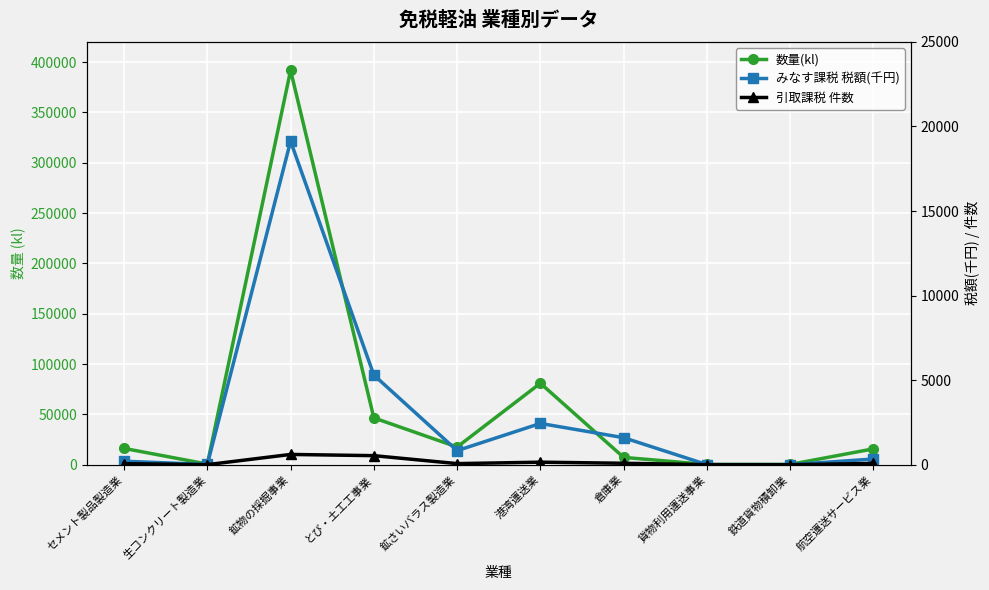

What position from the left is 倉庫業?

7